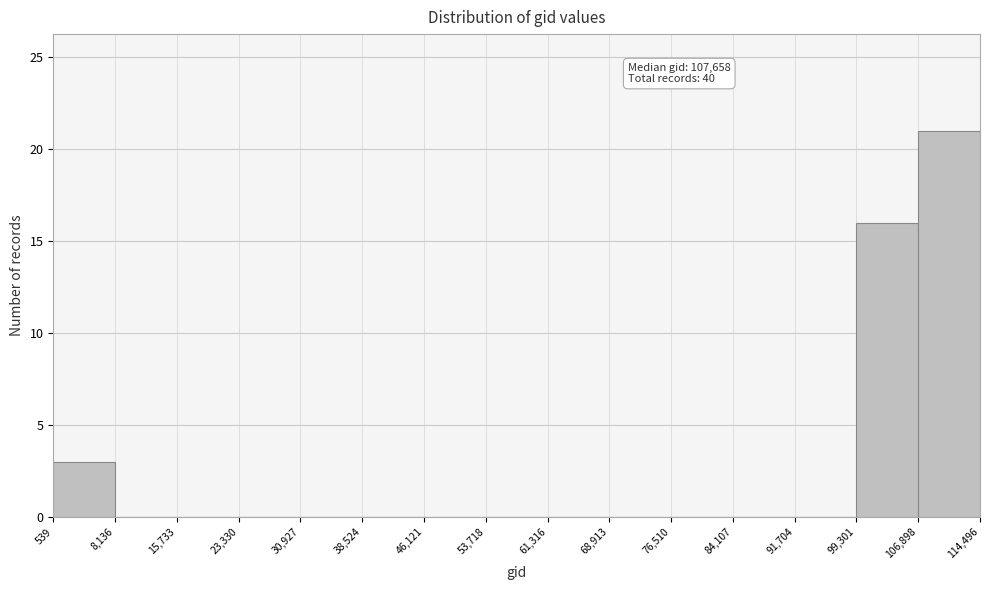

Over which range of the x-axis is the bar tallest?

106,898 to 114,496